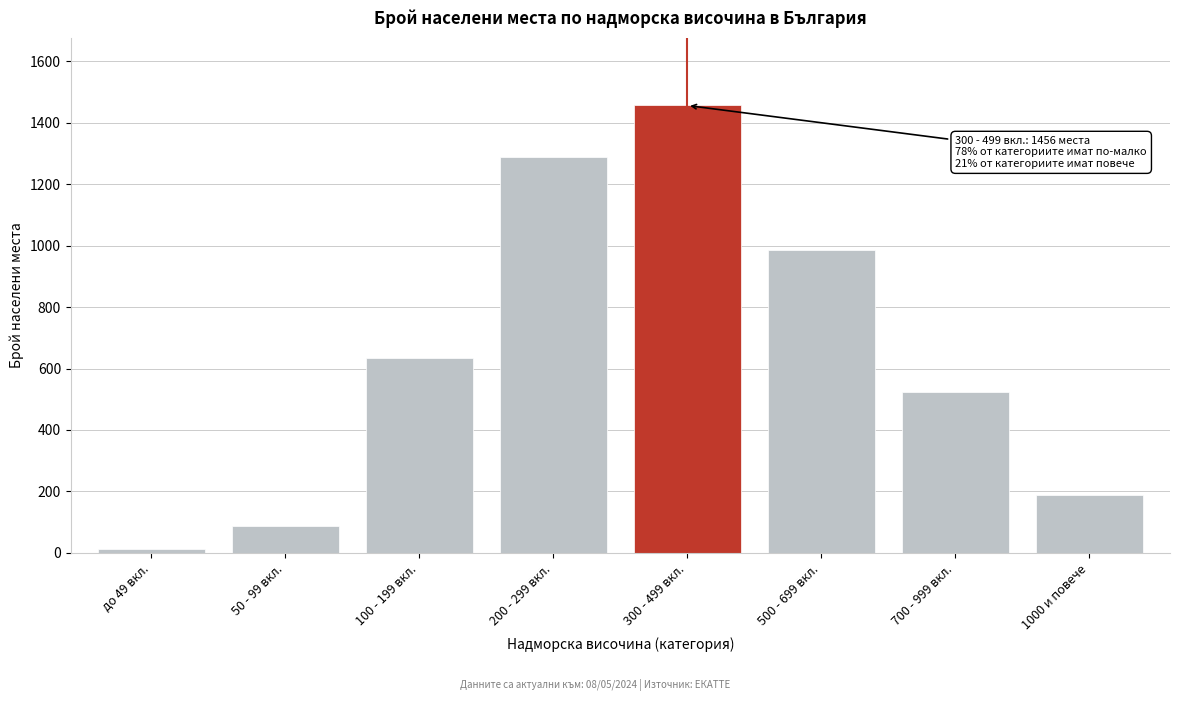

Reading left to right, extract all data points from this chart.

12	89	634	1289	1456	987	523	187